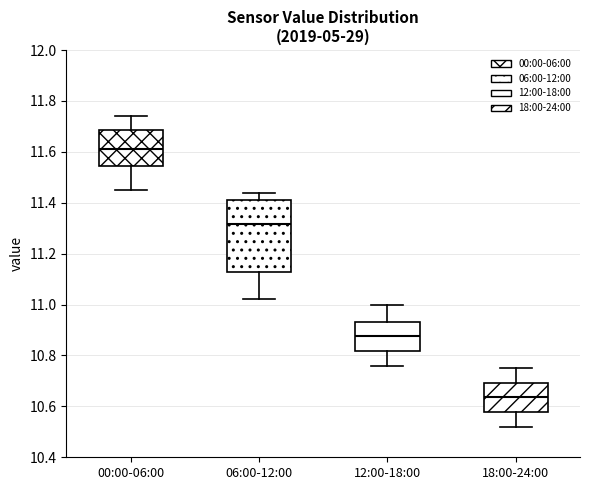

Which box has the highest median line?

00:00-06:00